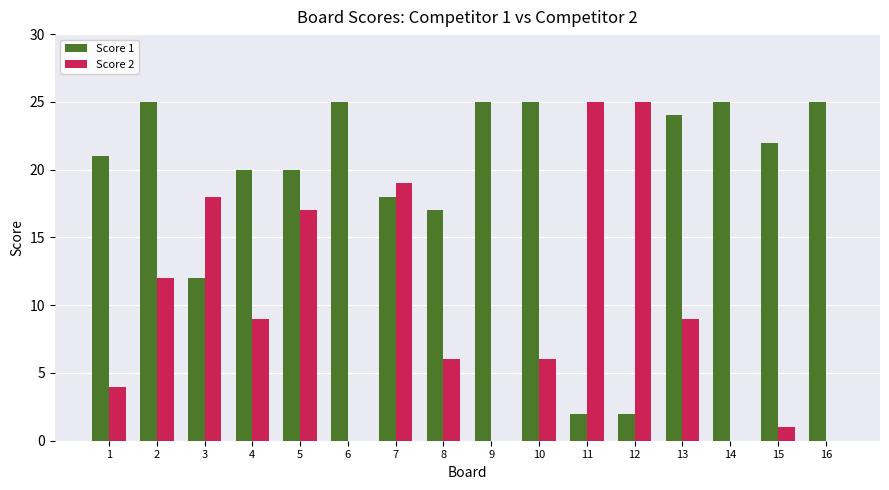

Does the chart contain stacked bars?

No